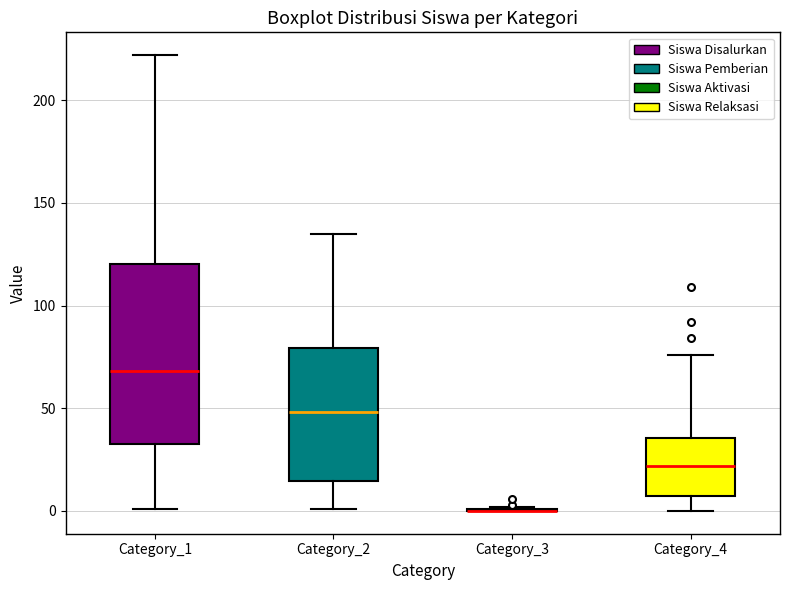

Where does the upper whisker of the box for Category_4 end on the y-axis? The values are not printed on the chart, so give them approximately, as read against the axis.

75